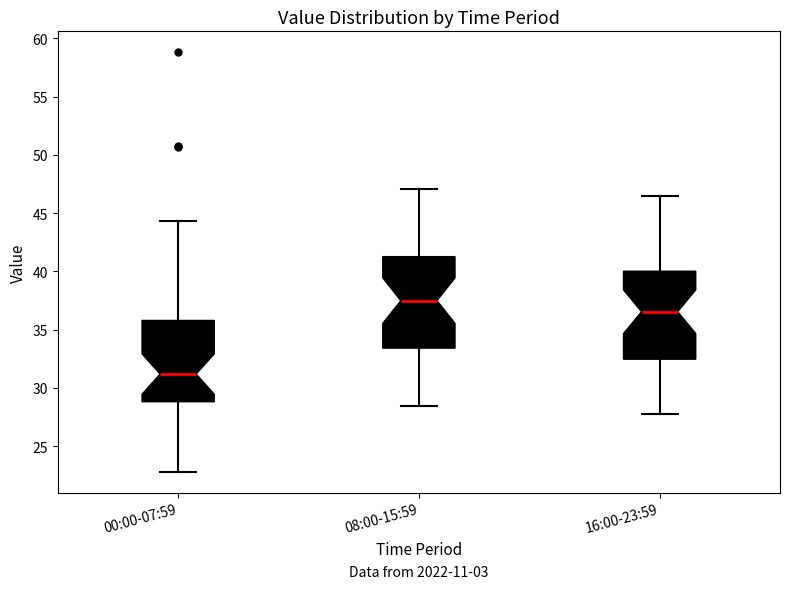

Which box has the highest median line?

08:00-15:59